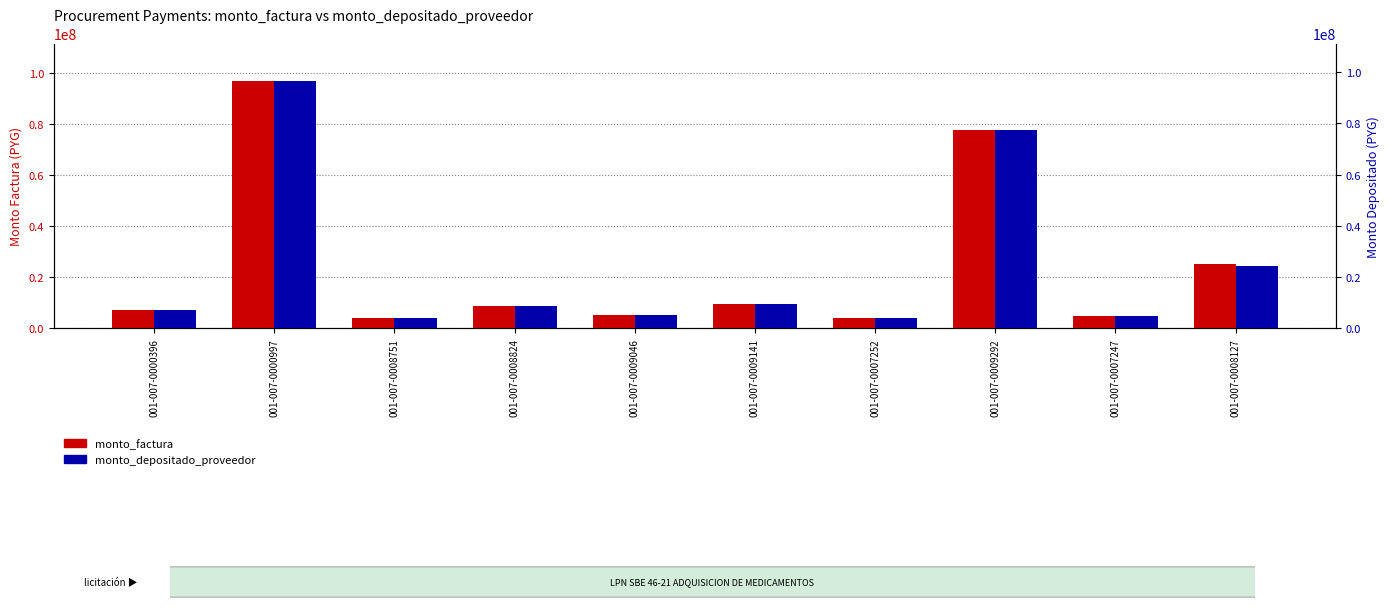

True or false: monto_depositado_proveedor has a value of 5403486 at 001-007-0009046.

True